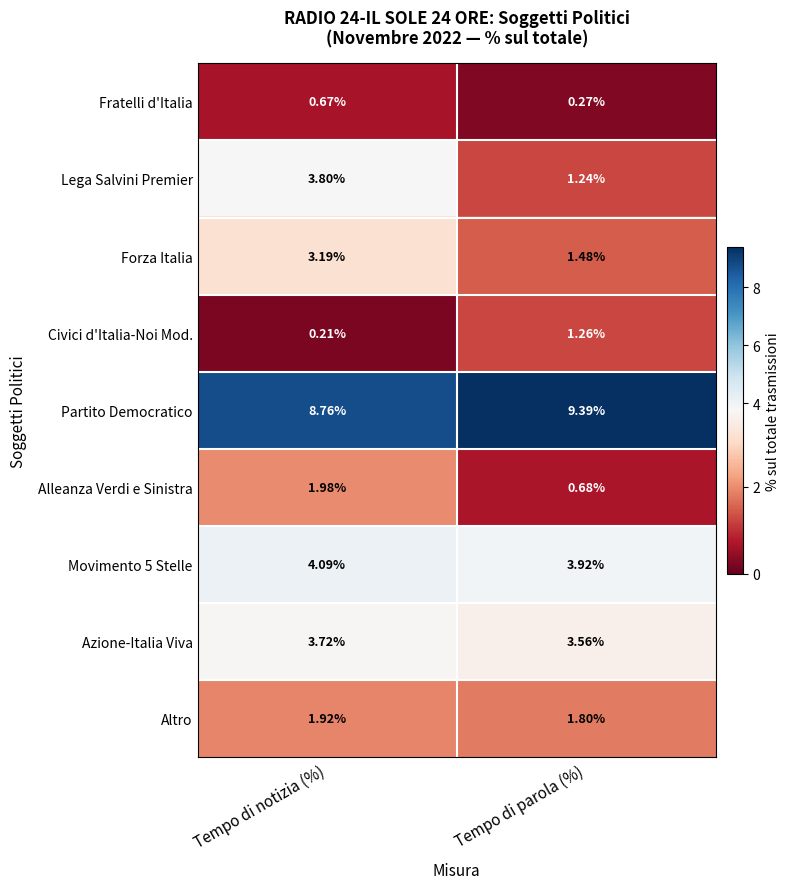

At which label does Lega Salvini Premier reach its minimum?

Tempo di parola (%)